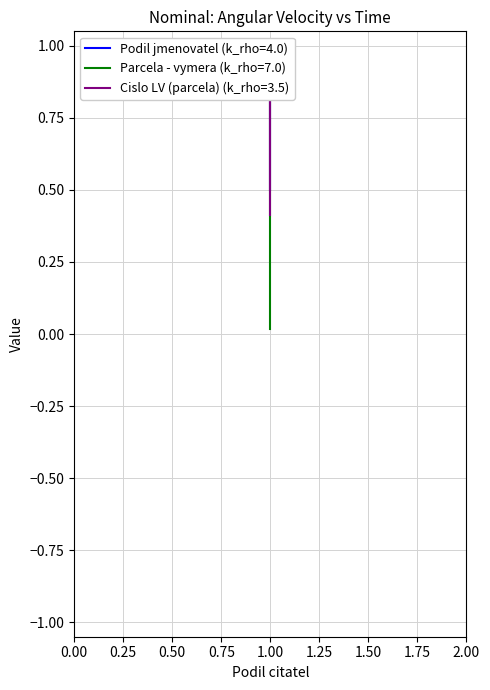

Read the Cislo LV (parcela) value at 1.

1.0